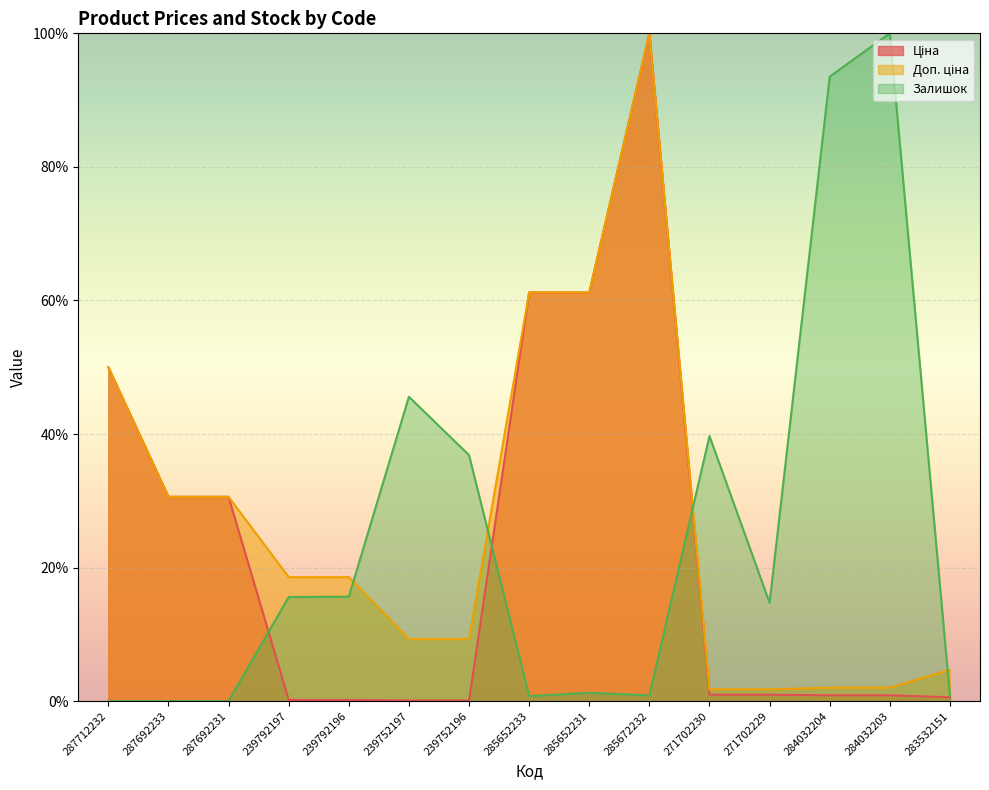

What is the difference between the second highest and minimum values in the Залишок series?

93.5